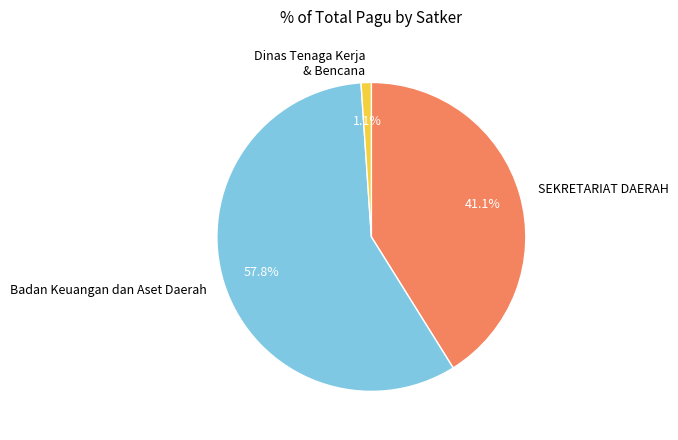

How many segments does this pie chart have?

3